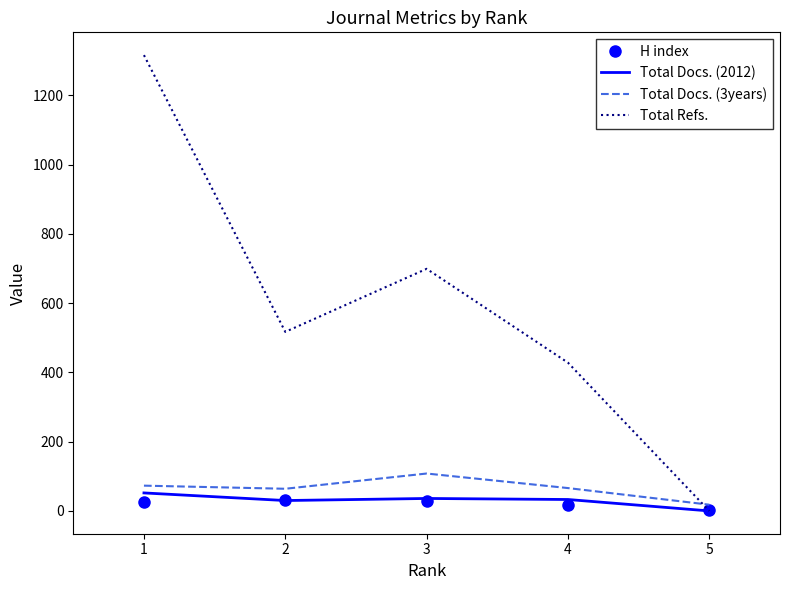

Which series changed the most between 1 and 2?

Total Refs.